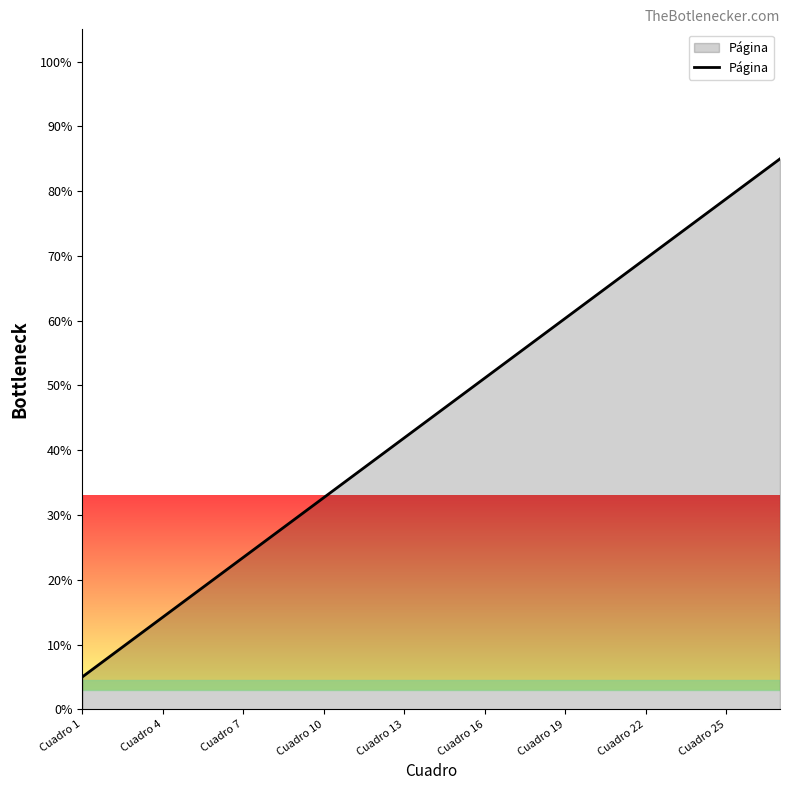

What is the greatest value displayed?

85.0